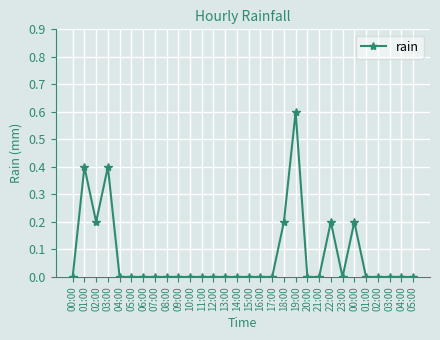

List the labels in order of value, smallest first.

00:00, 04:00, 05:00, 06:00, 07:00, 08:00, 09:00, 10:00, 11:00, 12:00, 13:00, 14:00, 15:00, 16:00, 17:00, 20:00, 21:00, 23:00, 01:00, 02:00, 03:00, 04:00, 05:00, 02:00, 18:00, 22:00, 00:00, 01:00, 03:00, 19:00